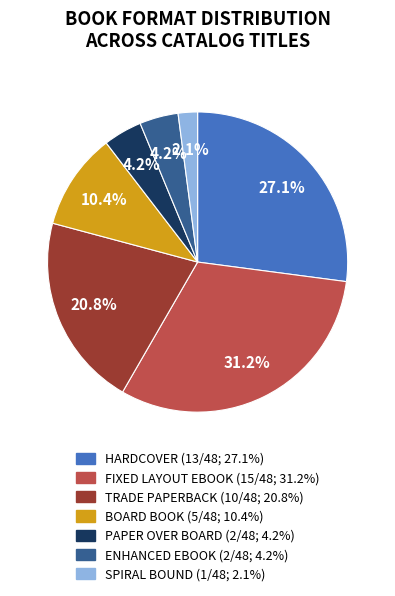

Is there a majority slice in this chart?

No